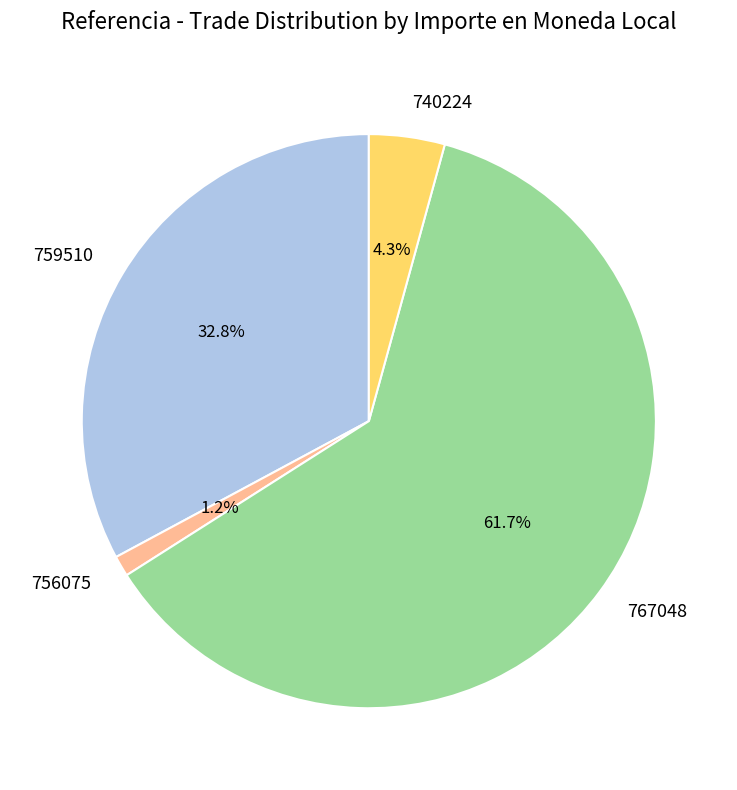

Does 759510 account for over 50% of the chart?

No